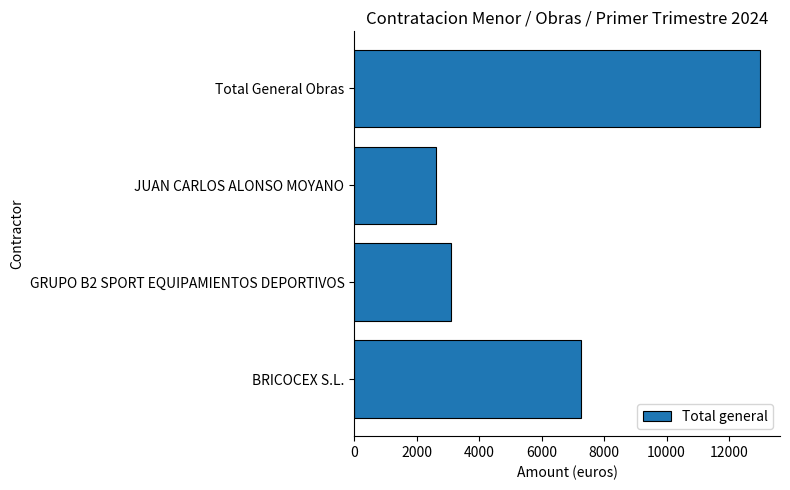

At which label is the value closest to 7796?

BRICOCEX S.L.